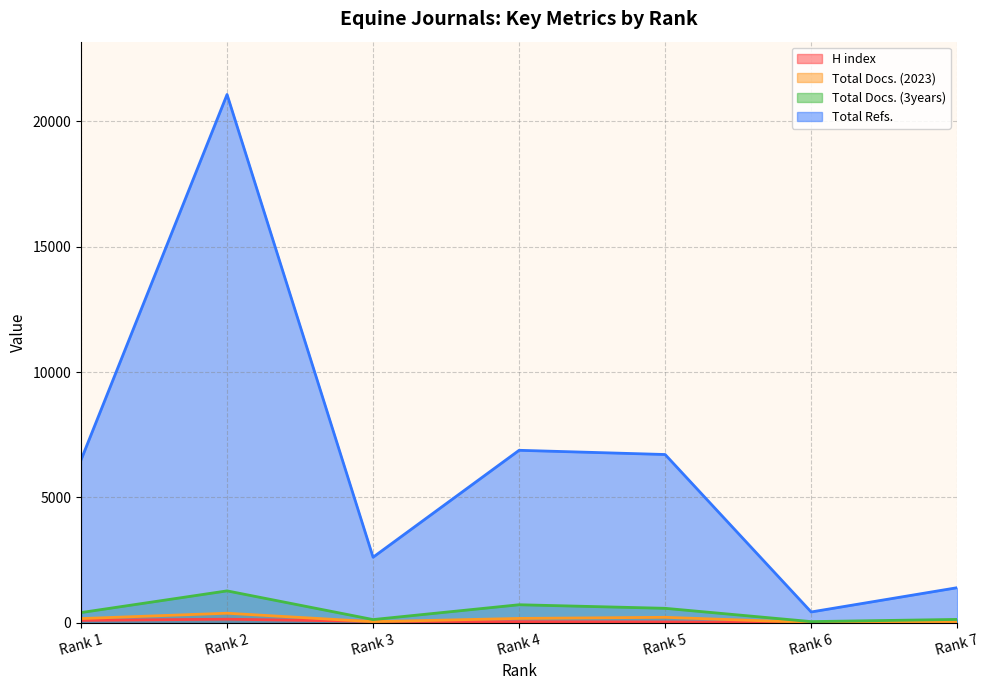

What is the value of the H index point at the 4th from the left?

48